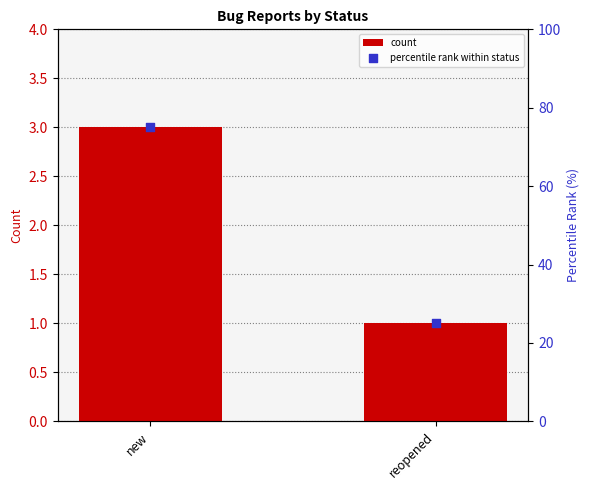

Which series has the widest spread of Y values?

percentile rank within status